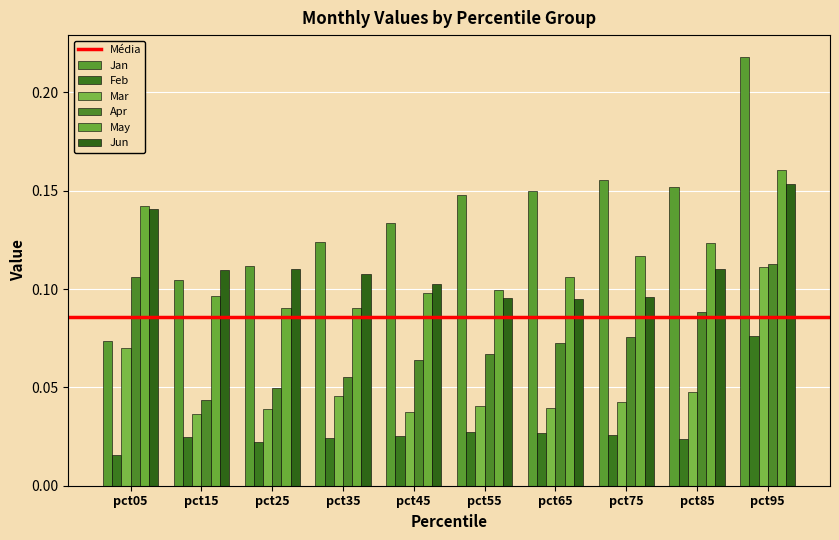

Reading left to right, transcribe all the data shown in this chart.

Jan: 0.1	0.1	0.1	0.1	0.1	0.1	0.2	0.2	0.2	0.2
Feb: 0.0	0.0	0.0	0.0	0.0	0.0	0.0	0.0	0.0	0.1
Mar: 0.1	0.0	0.0	0.0	0.0	0.0	0.0	0.0	0.0	0.1
Apr: 0.1	0.0	0.0	0.1	0.1	0.1	0.1	0.1	0.1	0.1
May: 0.1	0.1	0.1	0.1	0.1	0.1	0.1	0.1	0.1	0.2
Jun: 0.1	0.1	0.1	0.1	0.1	0.1	0.1	0.1	0.1	0.2